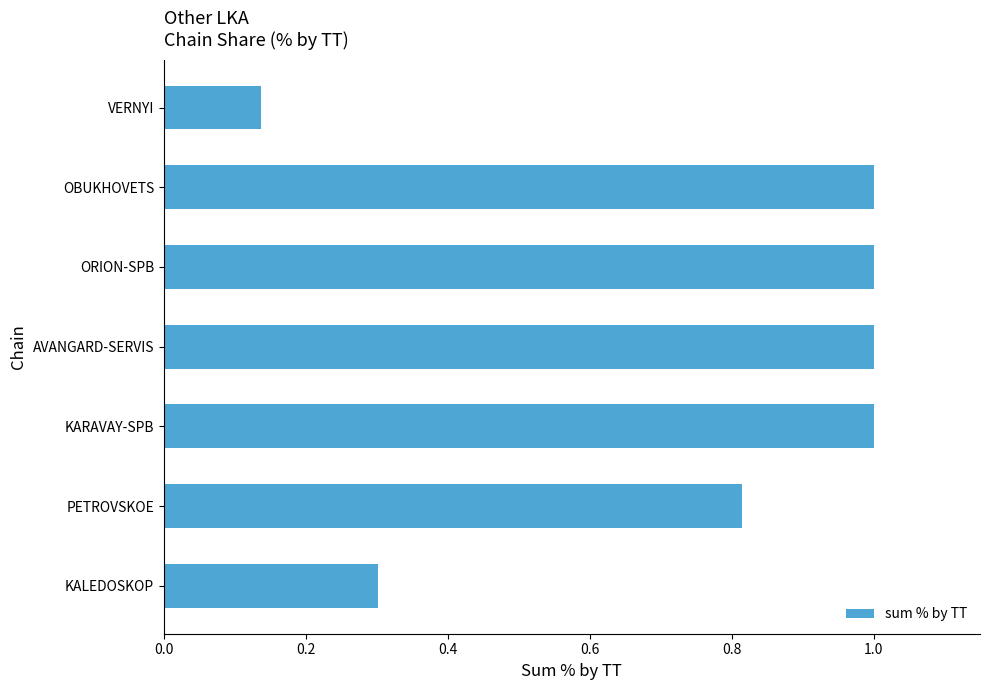

What is the difference between the maximum and minimum values?

0.9